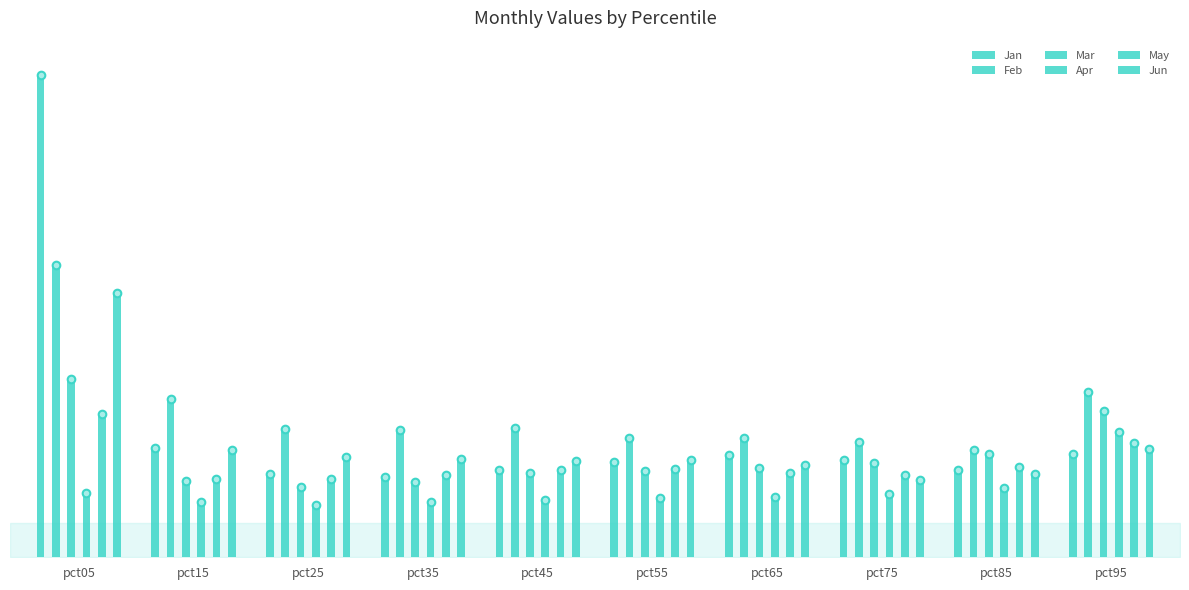

Which series has the largest Y range (max minus min)?

Jan